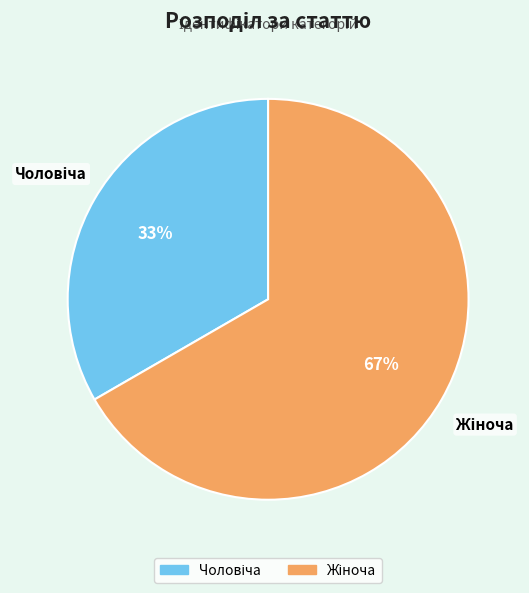

To the nearest percent, what is the average slice percentage?

50%